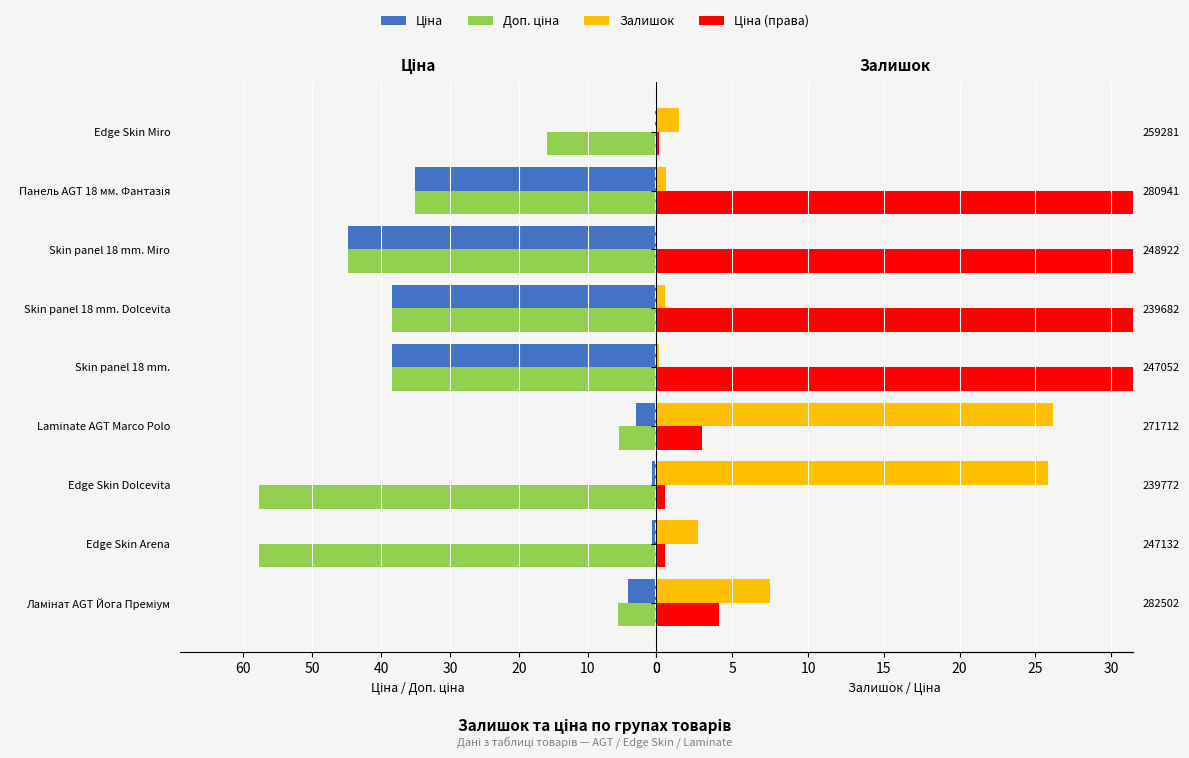

What is the value of the Залишок bar at the 3rd from the left?

25.8